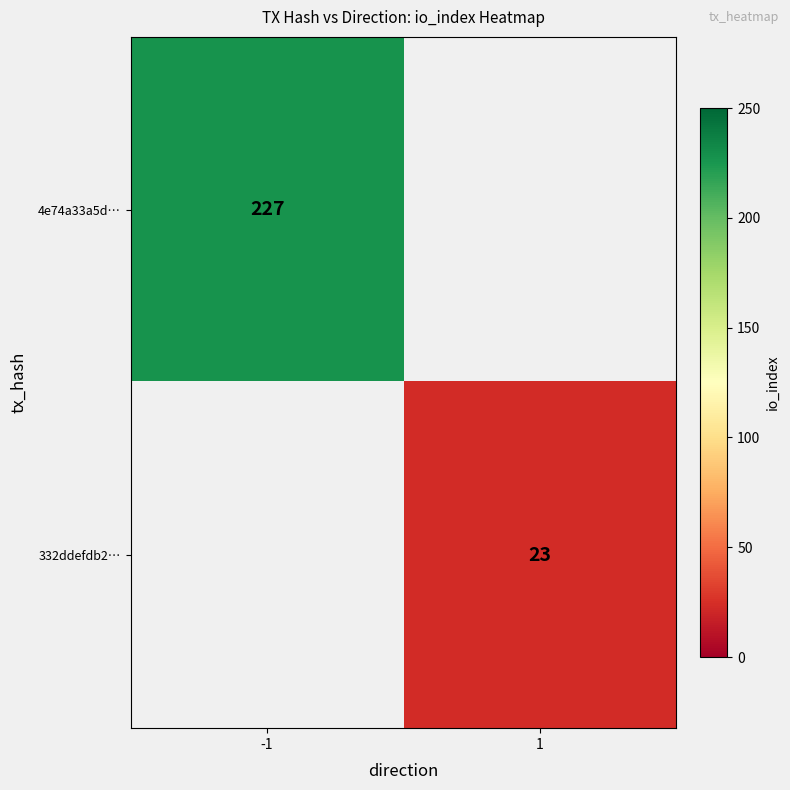

The 4e74a33a5d… series shows 227 at -1. True or false?

True